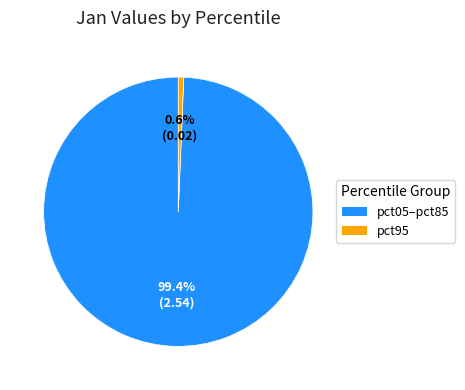

How many segments does this pie chart have?

2